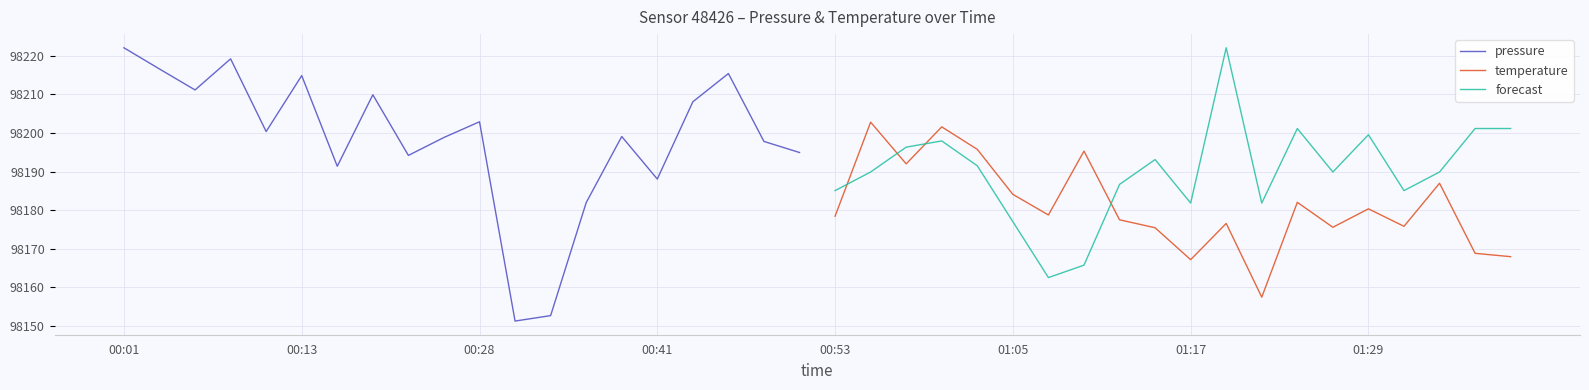

Which category has the lowest value in the pressure series?

11